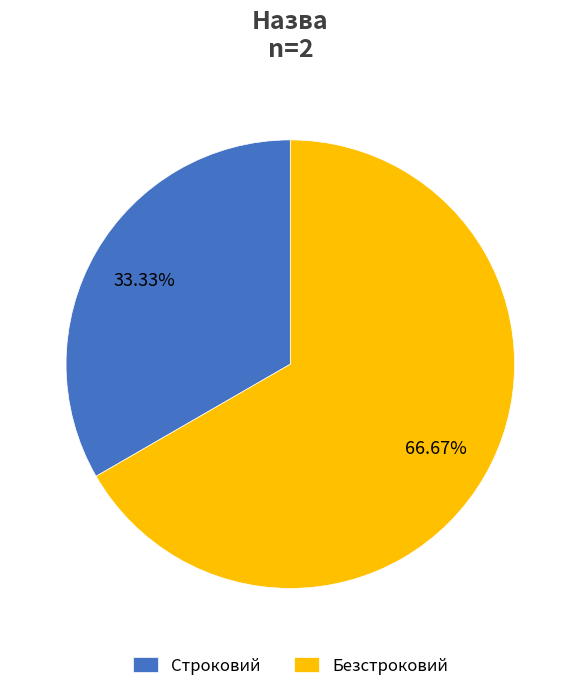

Count the number of slices in the pie.

2